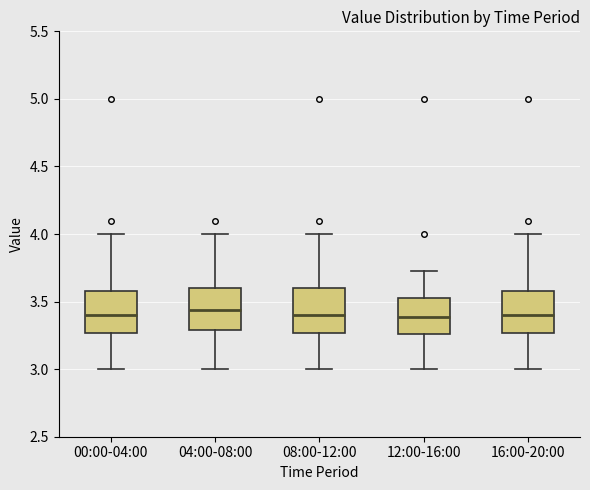

Reading left to right, transcribe this box plot: for each box, give where its median line is, the range the box spans, and where its two whiskers end, as read against the y-axis. The values are not printed on the chart, so give them approximately, as read against the axis.

00:00-04:00: median 3.40, box 3.25 to 3.60, whiskers 3.00 to 4.00
04:00-08:00: median 3.45, box 3.30 to 3.60, whiskers 3.00 to 4.00
08:00-12:00: median 3.40, box 3.25 to 3.60, whiskers 3.00 to 4.00
12:00-16:00: median 3.40, box 3.25 to 3.55, whiskers 3.00 to 3.75
16:00-20:00: median 3.40, box 3.25 to 3.60, whiskers 3.00 to 4.00